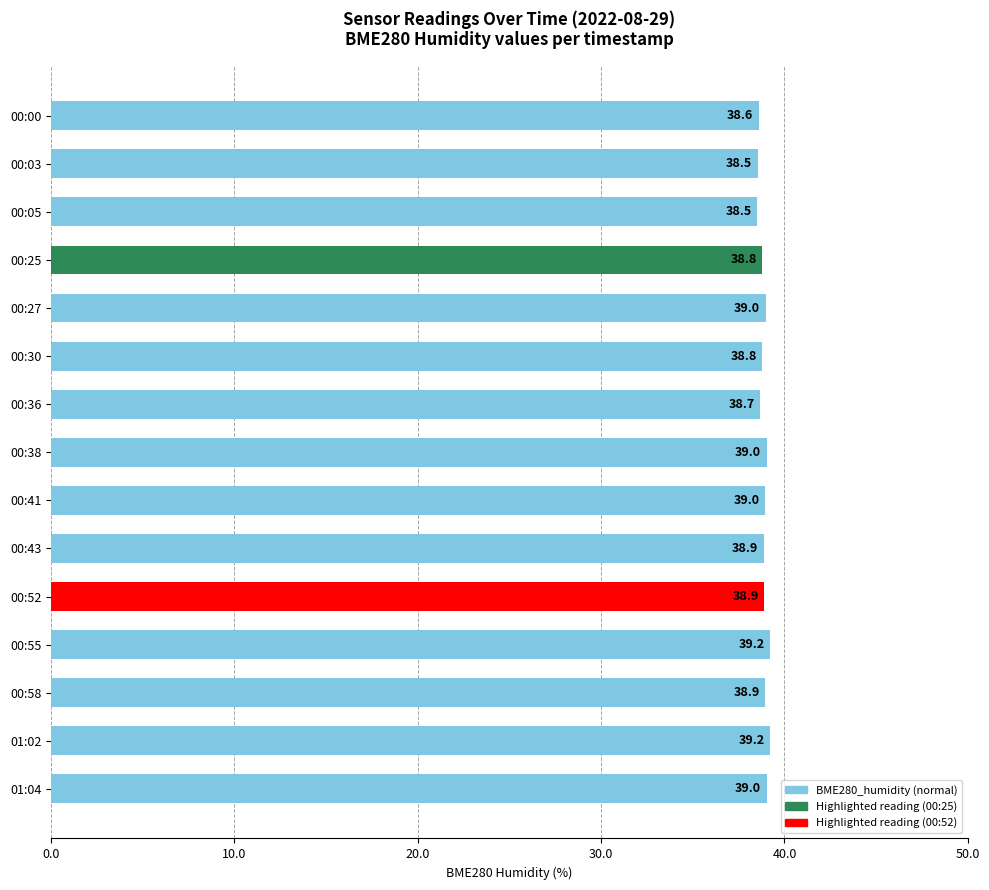

Between 01:04 and 01:02, which is larger?

01:02